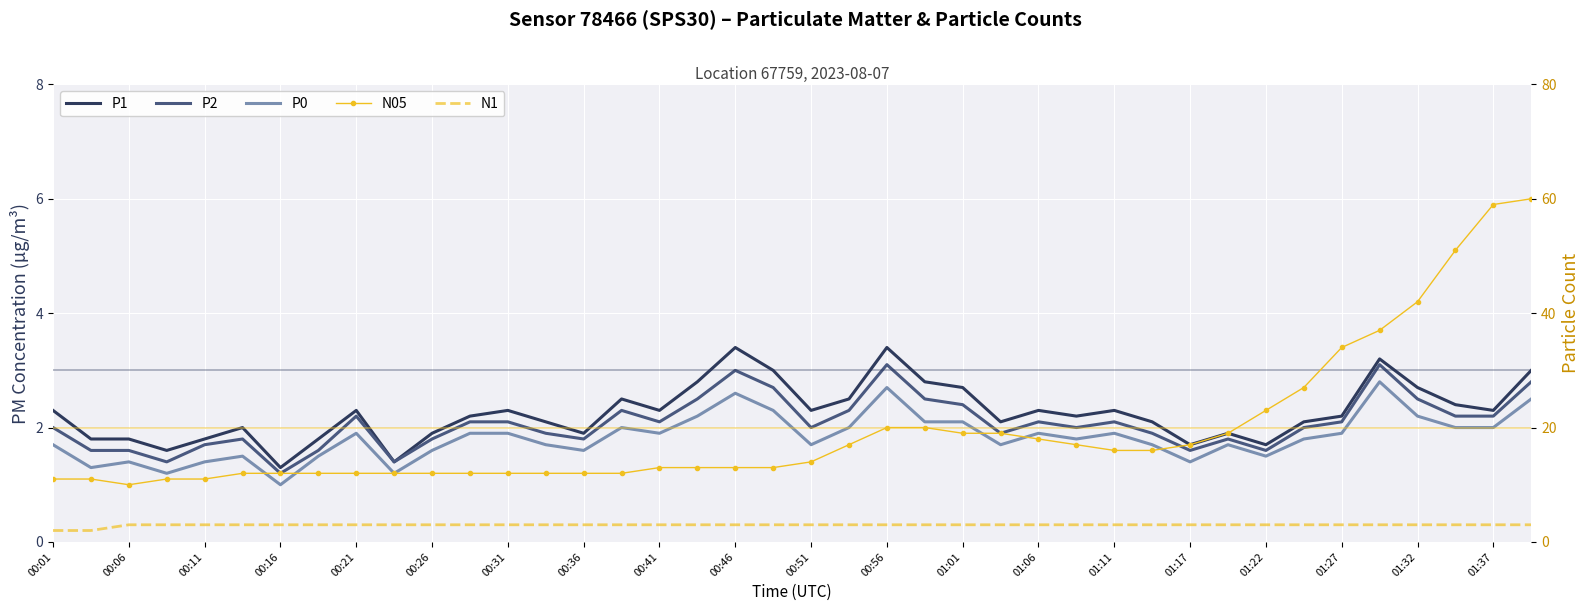

What is the approximate value of P2 at 39?

2.8